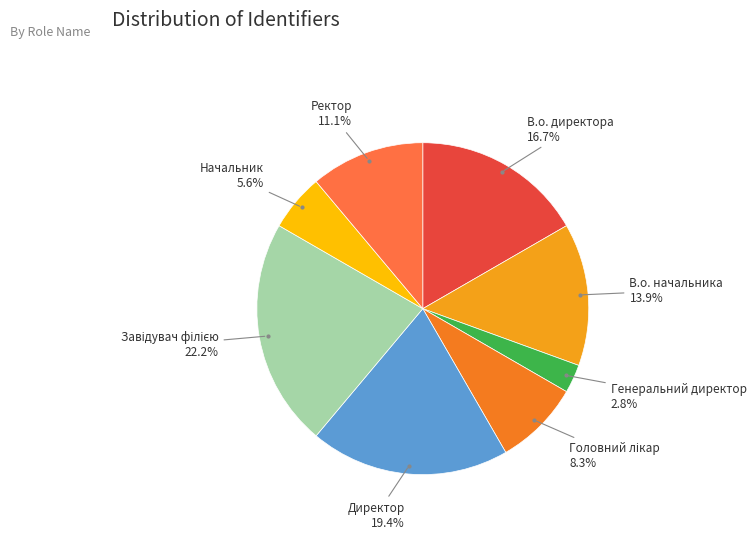

How many slices are in this pie chart?

8